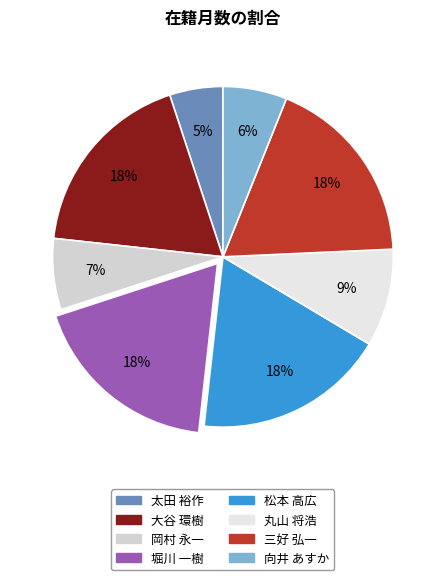

Count the number of slices in the pie.

8